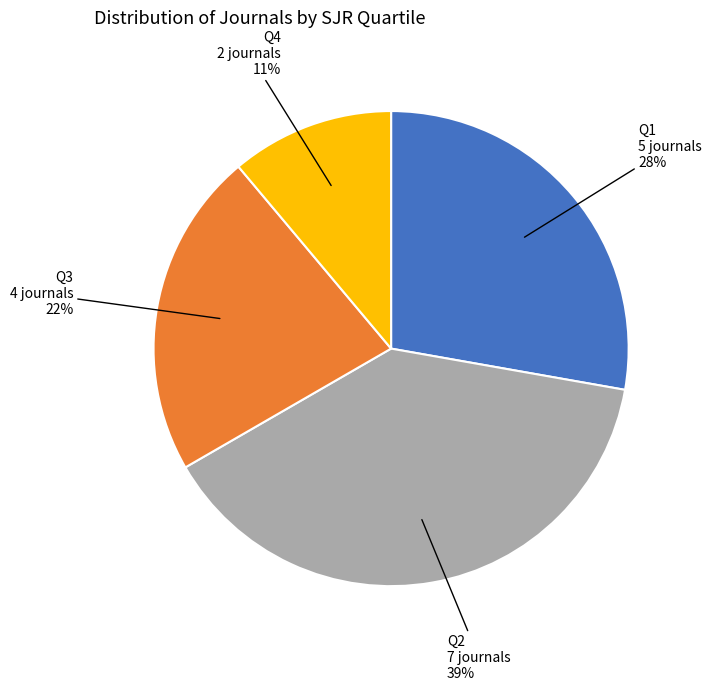

Is it true that Q4 is 3% of the pie?

False